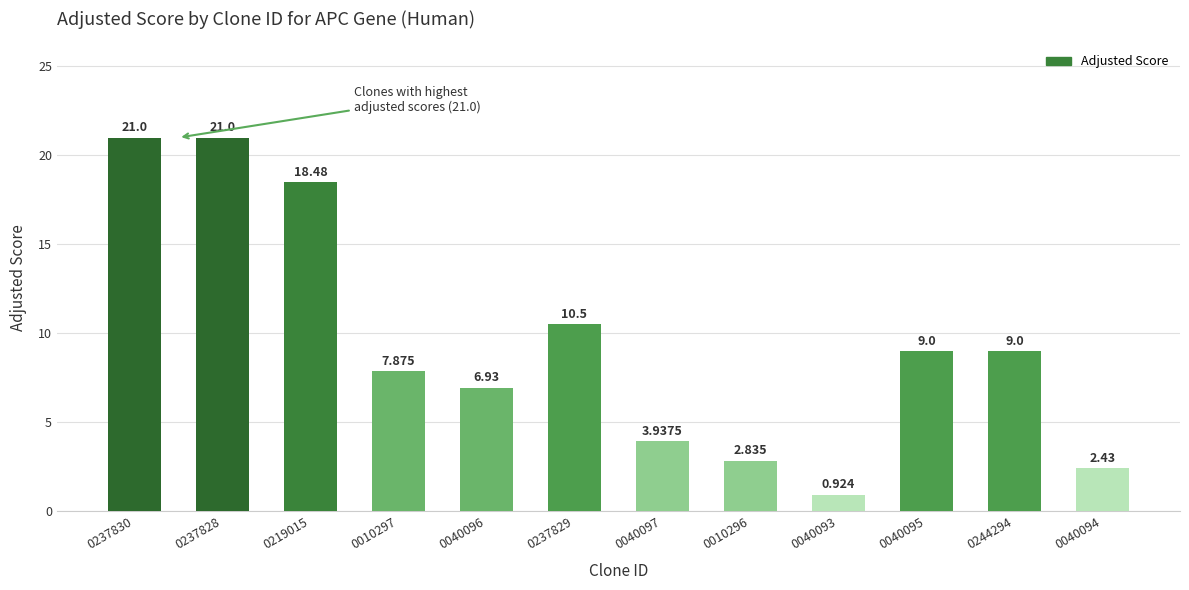

What is the sum of all values?

113.9